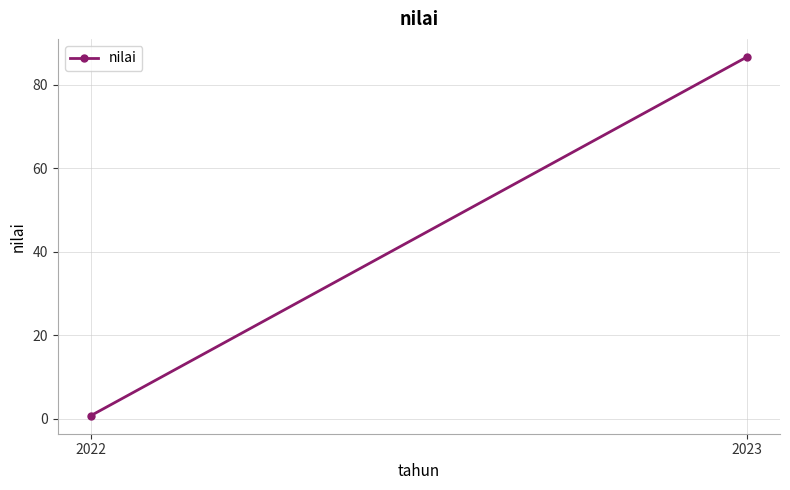

What is the value of the 1st point from the left?

0.7